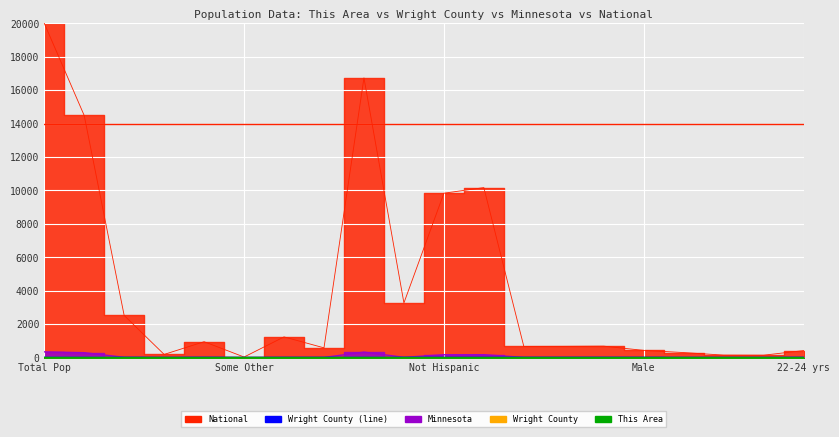

What is the difference between the maximum and minimum values in the Wright County series?

8.1